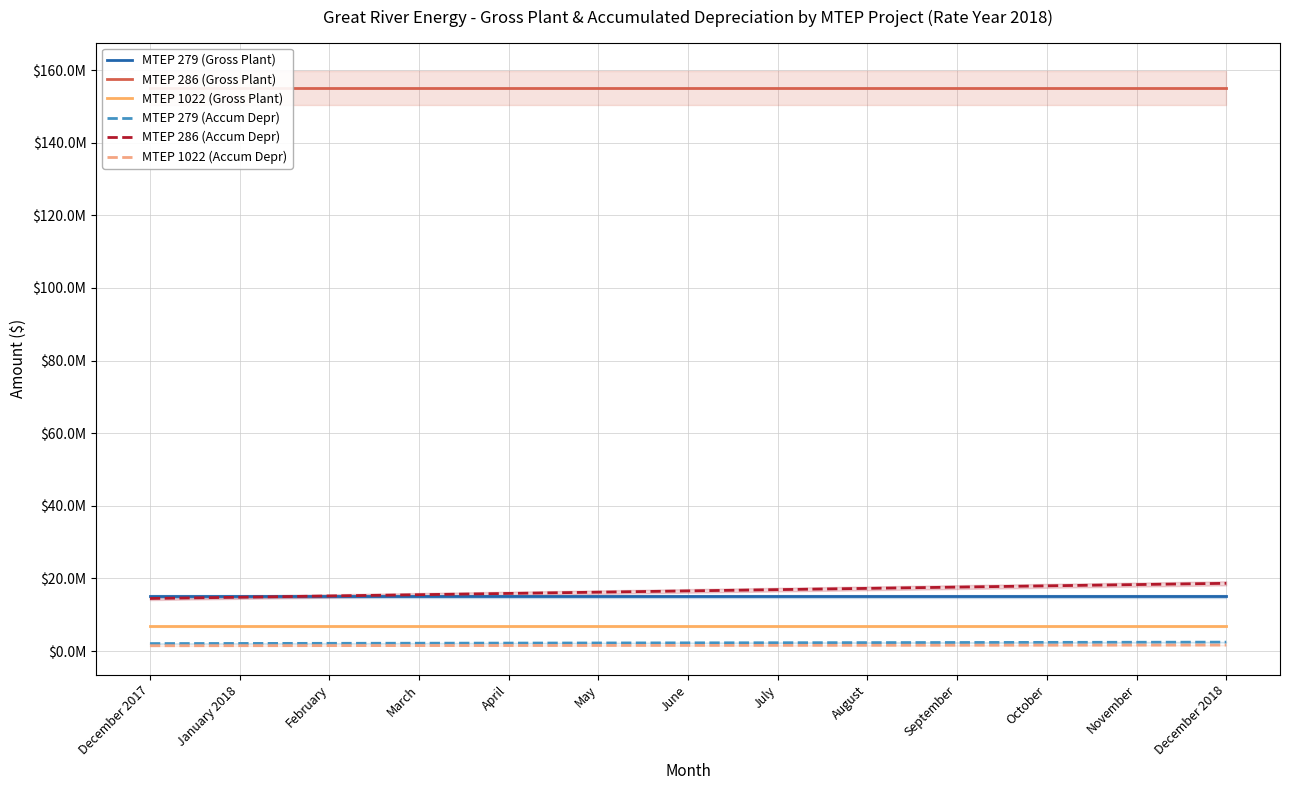

Rank the categories by MTEP 1022 (Gross Plant) value from highest to lowest.

December 2017, January 2018, February, March, April, May, June, July, August, September, October, November, December 2018